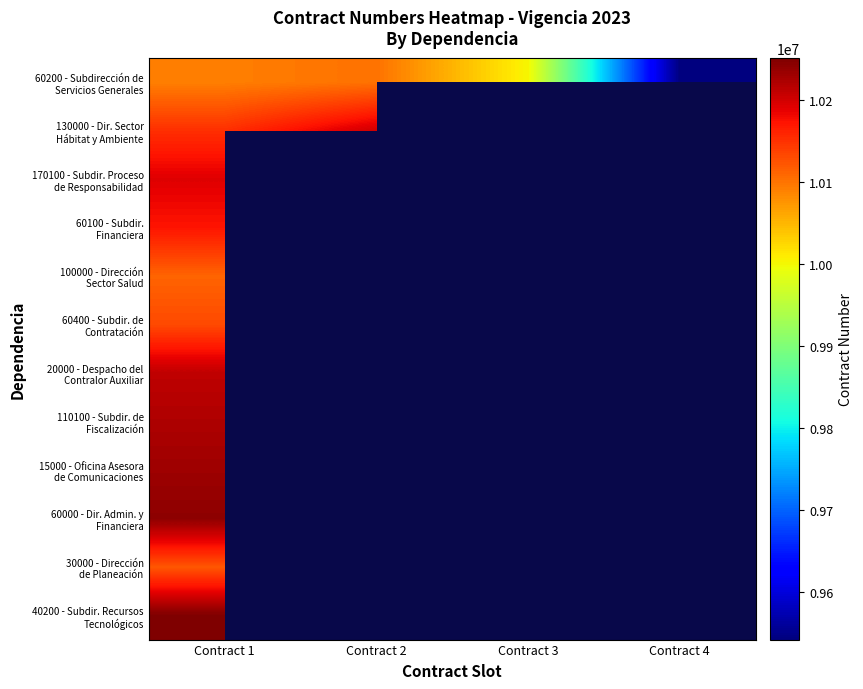

Read the 170100 - Subdir. Proceso de Responsabilidad value at Contract 1.

10192023.0